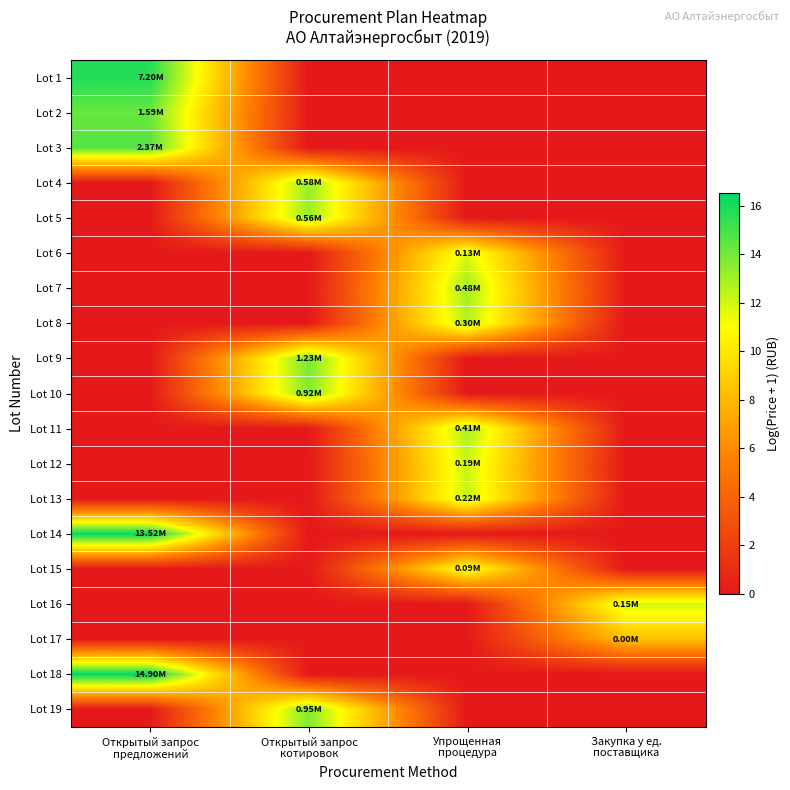

Reading left to right, transcribe all the data shown in this chart.

Lot 1: Открытый запрос
предложений=15.8	Открытый запрос
котировок=0.0	Упрощенная
процедура=0.0	Закупка у ед.
поставщика=0.0
Lot 2: Открытый запрос
предложений=14.3	Открытый запрос
котировок=0.0	Упрощенная
процедура=0.0	Закупка у ед.
поставщика=0.0
Lot 3: Открытый запрос
предложений=14.7	Открытый запрос
котировок=0.0	Упрощенная
процедура=0.0	Закупка у ед.
поставщика=0.0
Lot 4: Открытый запрос
предложений=0.0	Открытый запрос
котировок=13.3	Упрощенная
процедура=0.0	Закупка у ед.
поставщика=0.0
Lot 5: Открытый запрос
предложений=0.0	Открытый запрос
котировок=13.2	Упрощенная
процедура=0.0	Закупка у ед.
поставщика=0.0
Lot 6: Открытый запрос
предложений=0.0	Открытый запрос
котировок=0.0	Упрощенная
процедура=11.8	Закупка у ед.
поставщика=0.0
Lot 7: Открытый запрос
предложений=0.0	Открытый запрос
котировок=0.0	Упрощенная
процедура=13.1	Закупка у ед.
поставщика=0.0
Lot 8: Открытый запрос
предложений=0.0	Открытый запрос
котировок=0.0	Упрощенная
процедура=12.6	Закупка у ед.
поставщика=0.0
Lot 9: Открытый запрос
предложений=0.0	Открытый запрос
котировок=14.0	Упрощенная
процедура=0.0	Закупка у ед.
поставщика=0.0
Lot 10: Открытый запрос
предложений=0.0	Открытый запрос
котировок=13.7	Упрощенная
процедура=0.0	Закупка у ед.
поставщика=0.0
Lot 11: Открытый запрос
предложений=0.0	Открытый запрос
котировок=0.0	Упрощенная
процедура=12.9	Закупка у ед.
поставщика=0.0
Lot 12: Открытый запрос
предложений=0.0	Открытый запрос
котировок=0.0	Упрощенная
процедура=12.1	Закупка у ед.
поставщика=0.0
Lot 13: Открытый запрос
предложений=0.0	Открытый запрос
котировок=0.0	Упрощенная
процедура=12.3	Закупка у ед.
поставщика=0.0
Lot 14: Открытый запрос
предложений=16.4	Открытый запрос
котировок=0.0	Упрощенная
процедура=0.0	Закупка у ед.
поставщика=0.0
Lot 15: Открытый запрос
предложений=0.0	Открытый запрос
котировок=0.0	Упрощенная
процедура=11.4	Закупка у ед.
поставщика=0.0
Lot 16: Открытый запрос
предложений=0.0	Открытый запрос
котировок=0.0	Упрощенная
процедура=0.0	Закупка у ед.
поставщика=11.9
Lot 17: Открытый запрос
предложений=0.0	Открытый запрос
котировок=0.0	Упрощенная
процедура=0.0	Закупка у ед.
поставщика=8.3
Lot 18: Открытый запрос
предложений=16.5	Открытый запрос
котировок=0.0	Упрощенная
процедура=0.0	Закупка у ед.
поставщика=0.0
Lot 19: Открытый запрос
предложений=0.0	Открытый запрос
котировок=13.8	Упрощенная
процедура=0.0	Закупка у ед.
поставщика=0.0